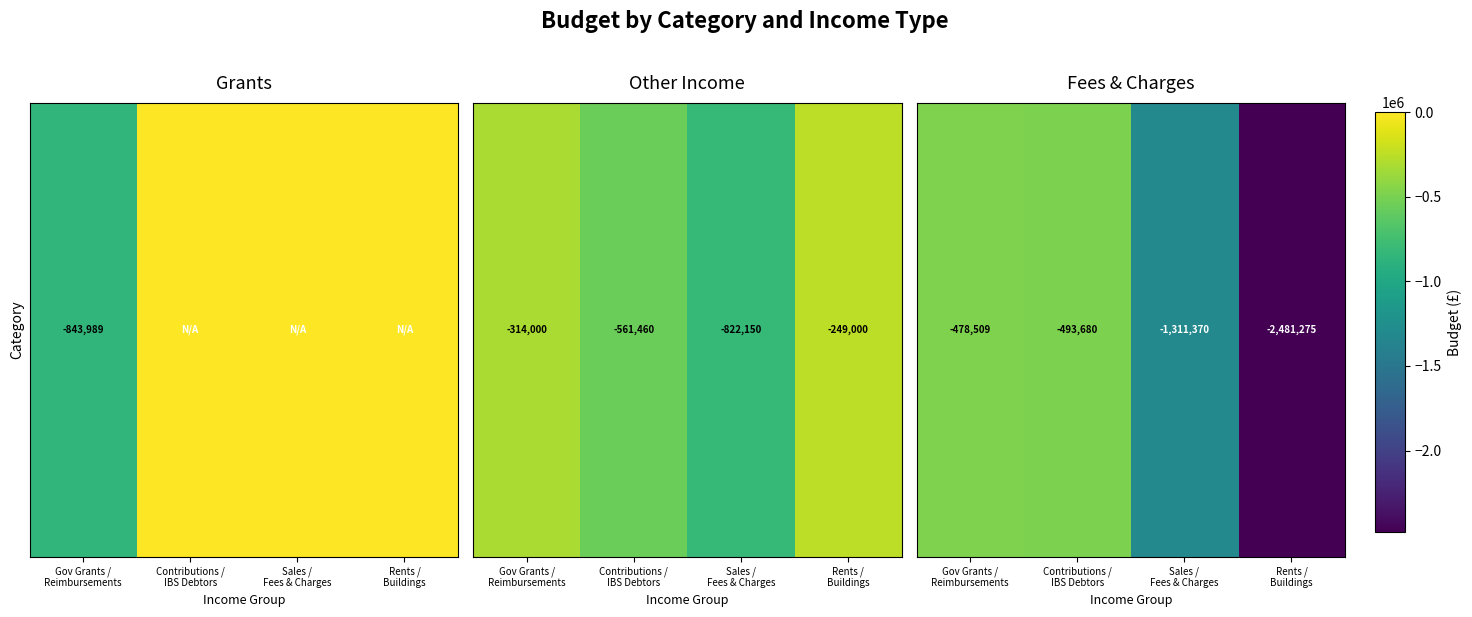

Rank the categories by value from lowest to highest.

Rents /
Buildings, Sales /
Fees & Charges, Contributions /
IBS Debtors, Gov Grants /
Reimbursements